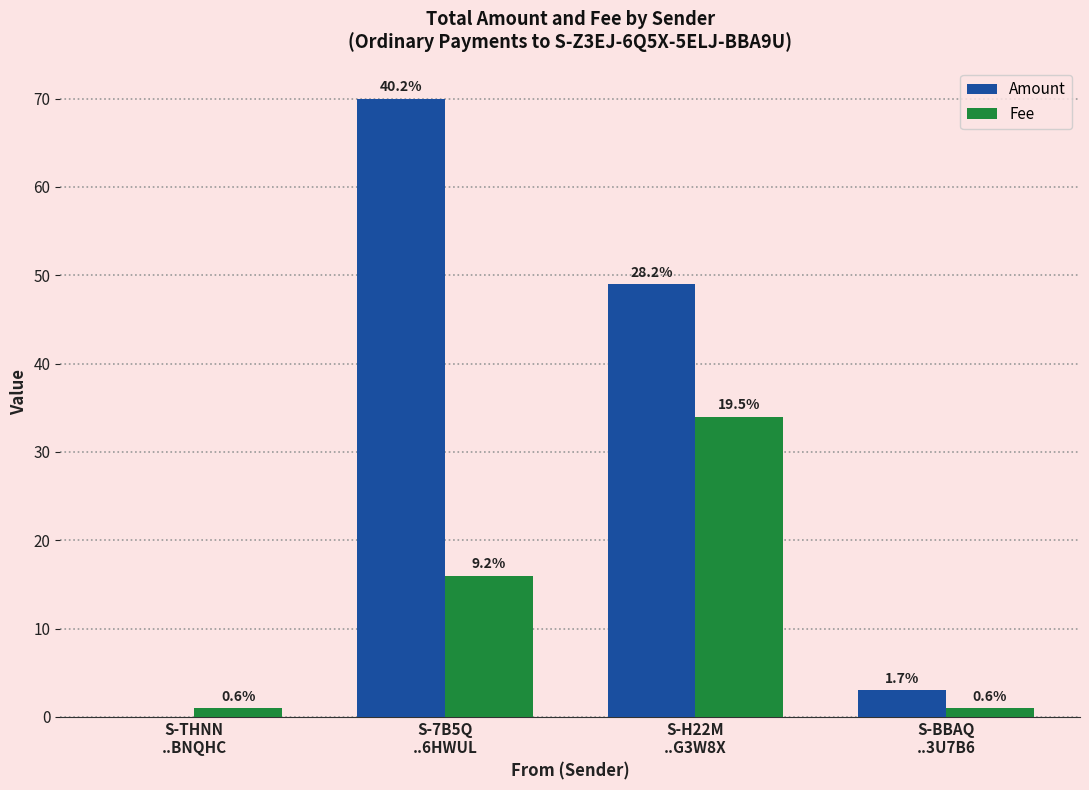

What value does the Fee series have at S-THNN
..BNQHC?

1.0